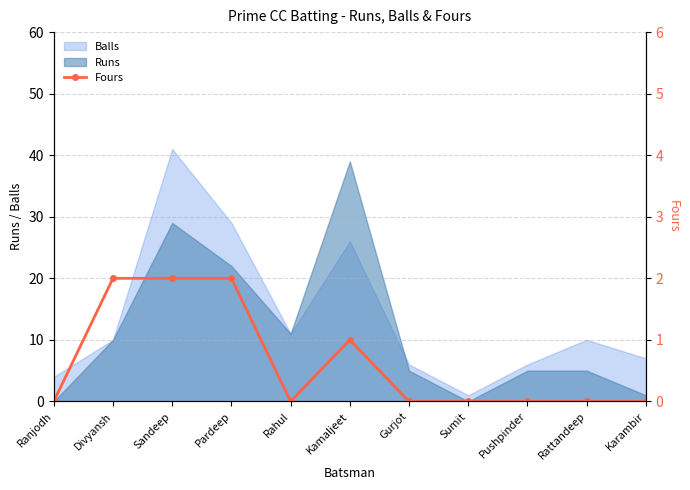

What is the label of the 4th point from the right?

Sumit